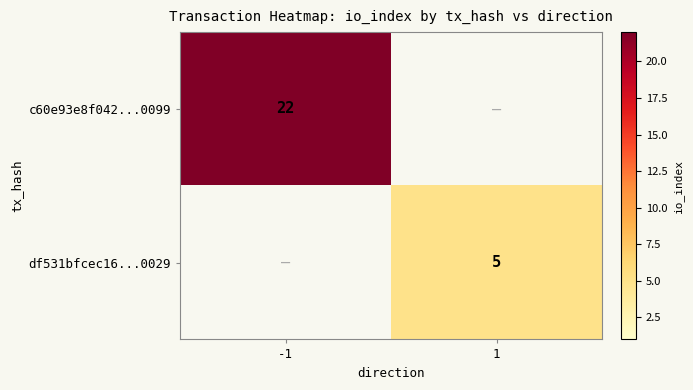

What is the difference between the highest and lowest values at -1?

22